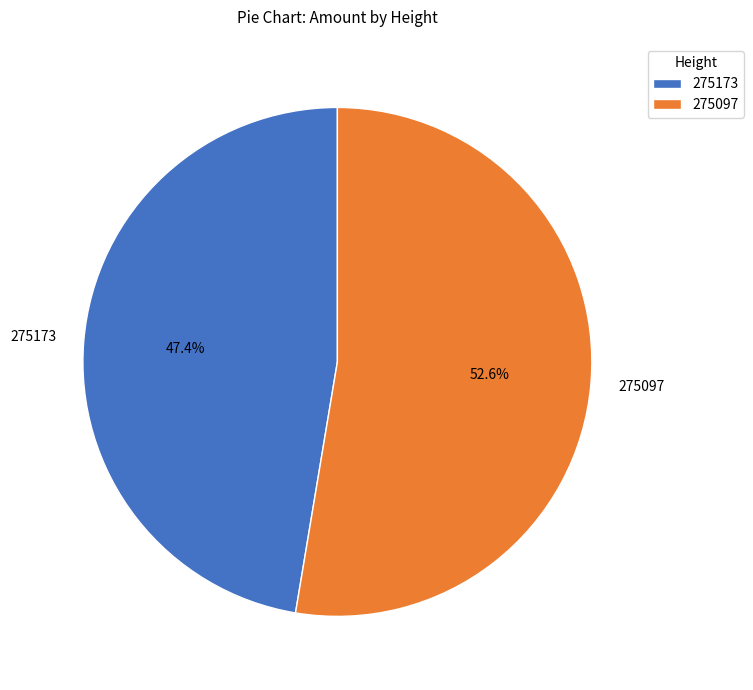

What percentage is NOT represented by 275097?

47.4%